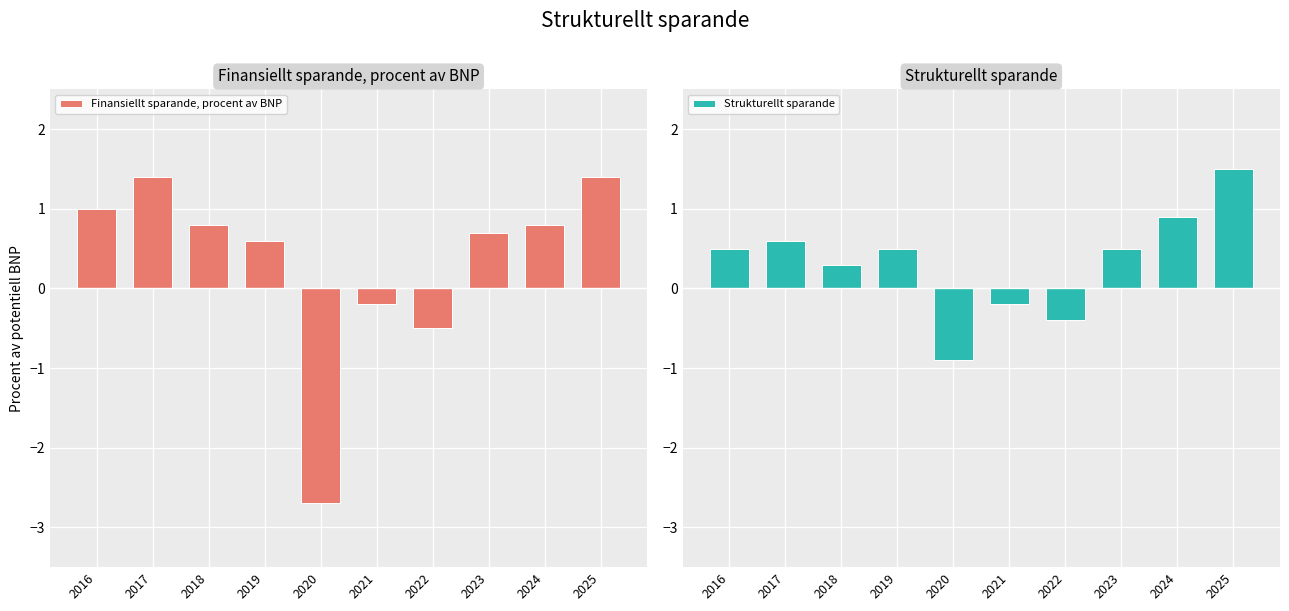

Between 2016 and 2022, which series saw the biggest shift?

Finansiellt sparande, procent av BNP